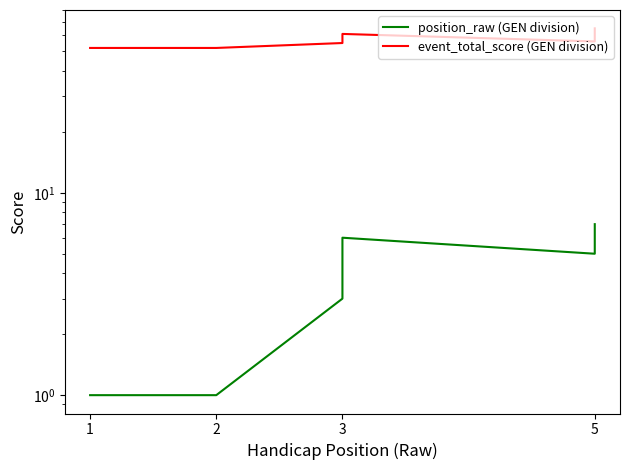

List the series in order of their peak value, highest first.

event_total_score (GEN division), position_raw (GEN division)